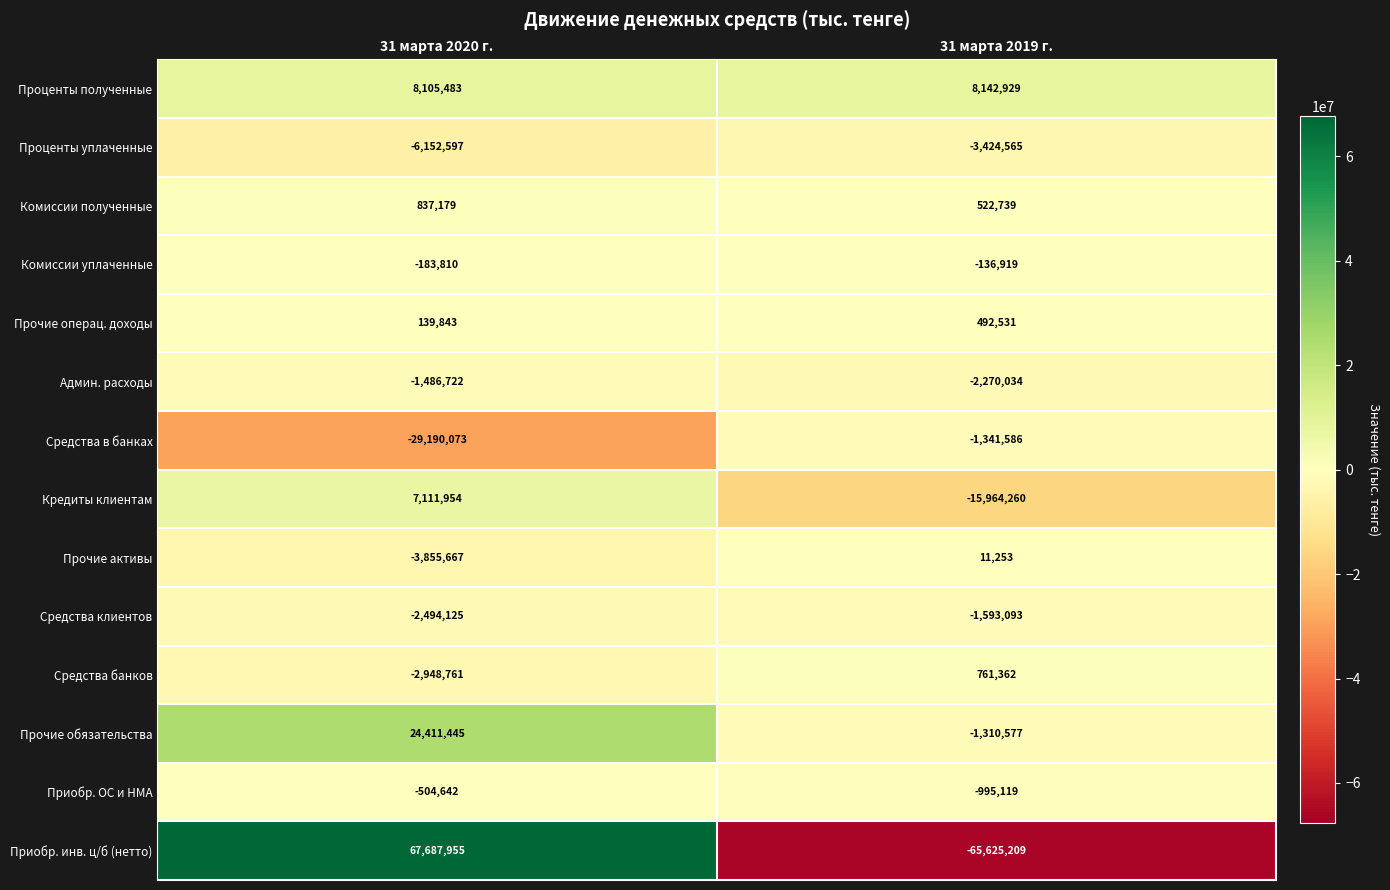

Rank the series by their maximum value, from highest to lowest.

Приобр. инв. ц/б (нетто), Прочие обязательства, Проценты полученные, Кредиты клиентам, Комиссии полученные, Средства банков, Прочие операц. доходы, Прочие активы, Комиссии уплаченные, Приобр. ОС и НМА, Средства в банках, Админ. расходы, Средства клиентов, Проценты уплаченные